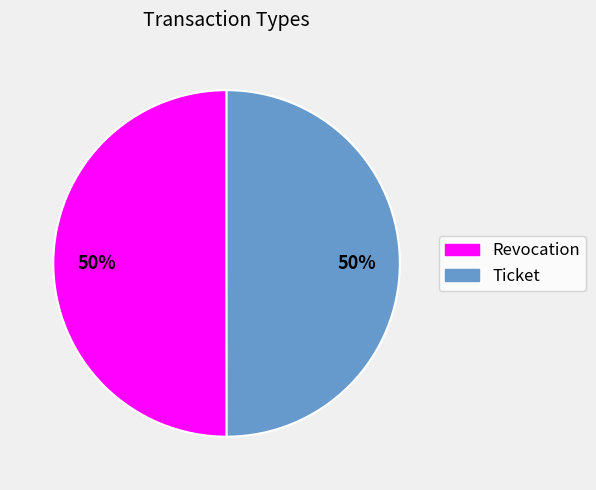

Is it true that Ticket is 50% of the pie?

True